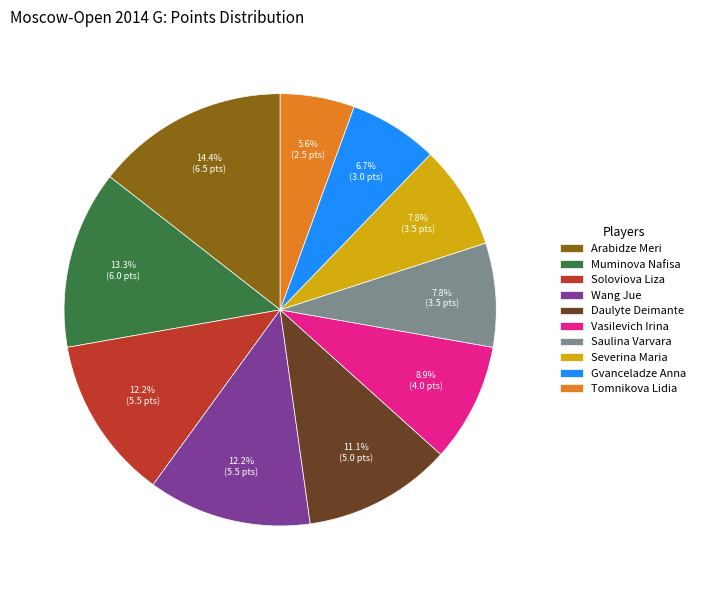

How many slices are in this pie chart?

10